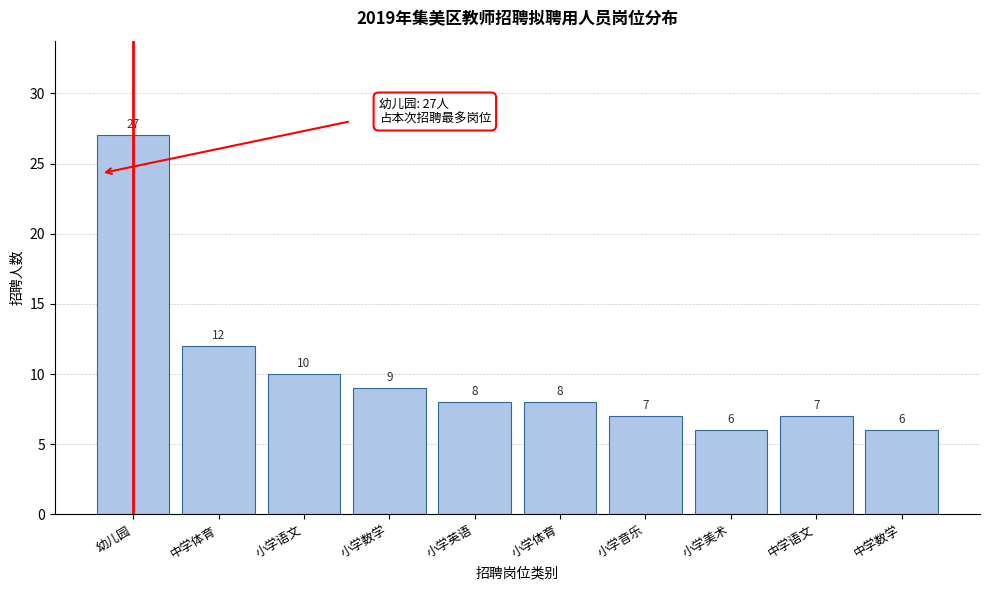

Reading left to right, extract all data points from this chart.

27	12	10	9	8	8	7	6	7	6